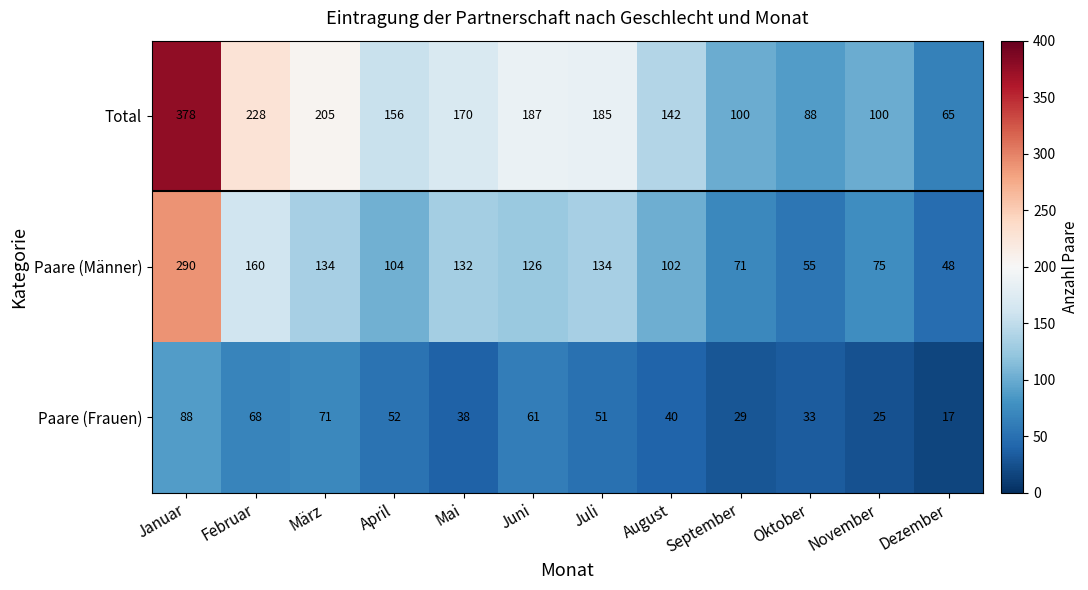

What value does the Total series have at September, to the nearest 50?

100